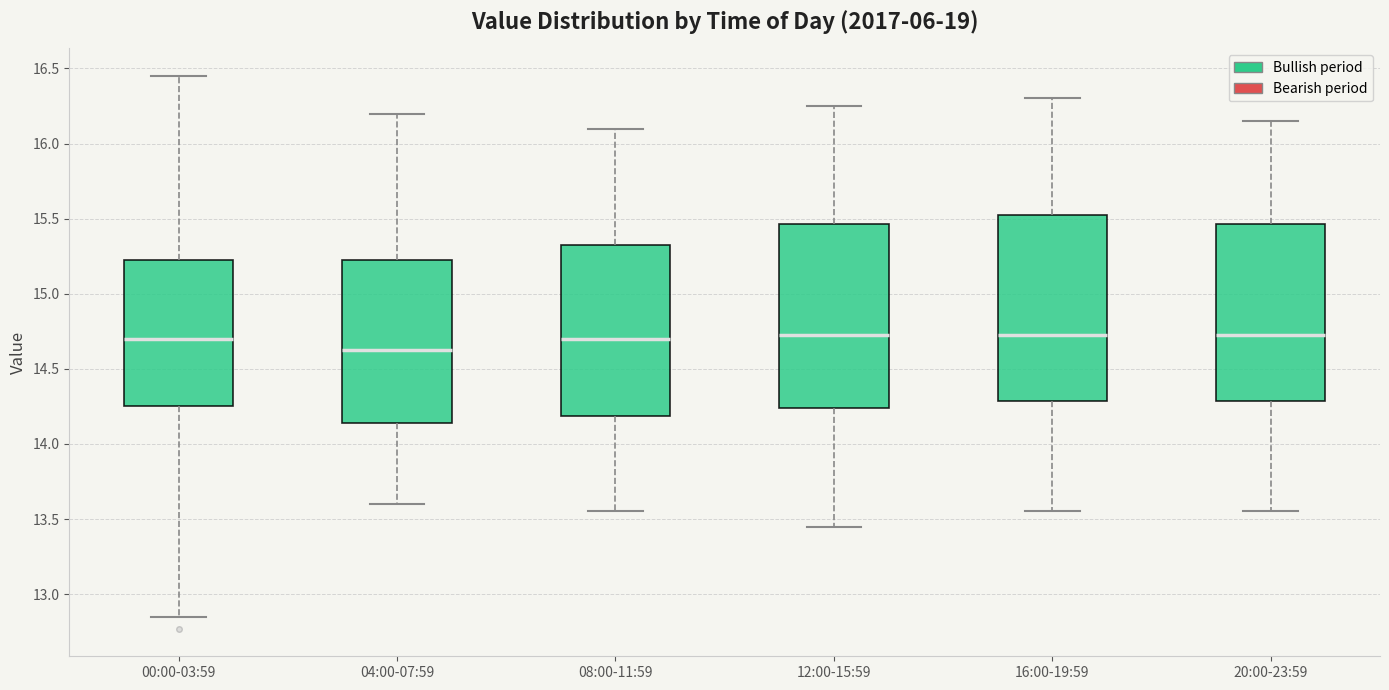

Which box has the lowest median line?

04:00-07:59